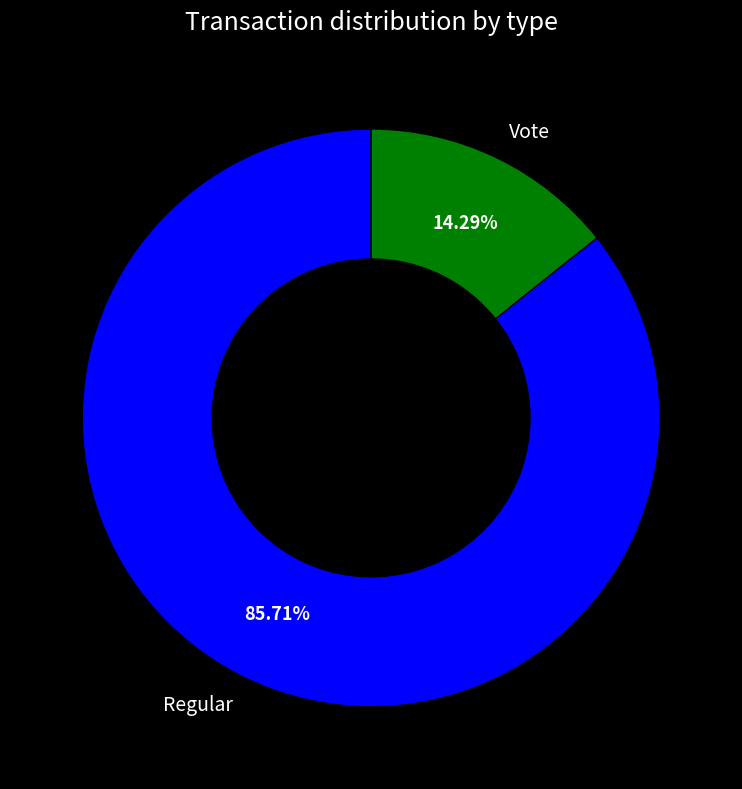

How many slices are in this pie chart?

2